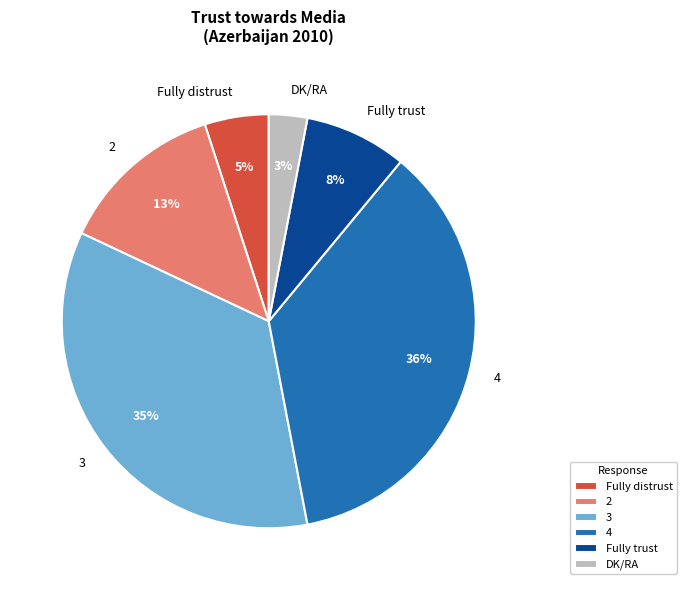

Count the number of slices in the pie.

6